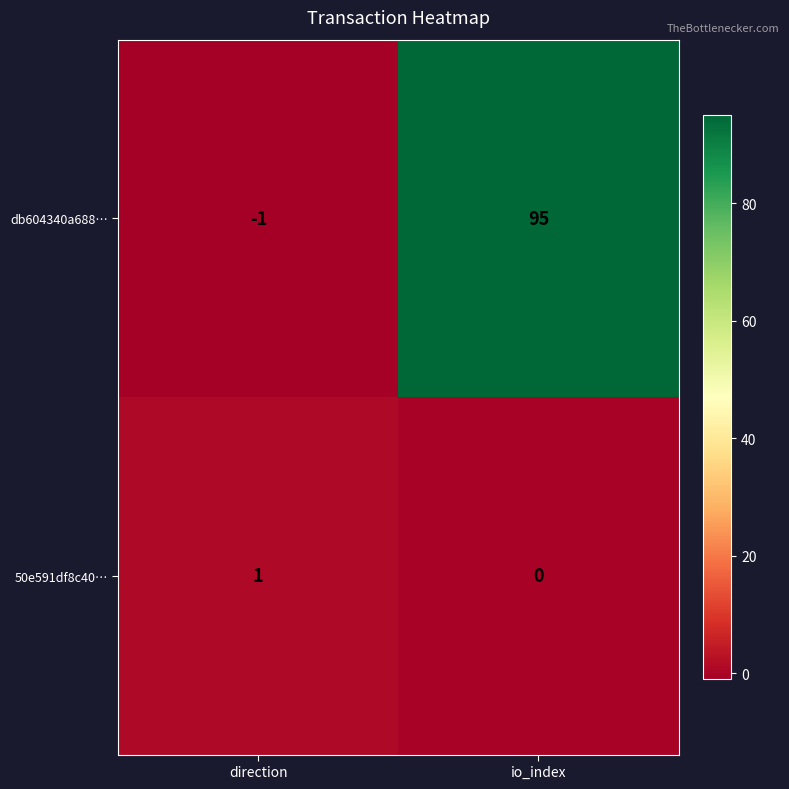

Rank the series at io_index from lowest to highest value.

50e591df8c40…, db604340a688…